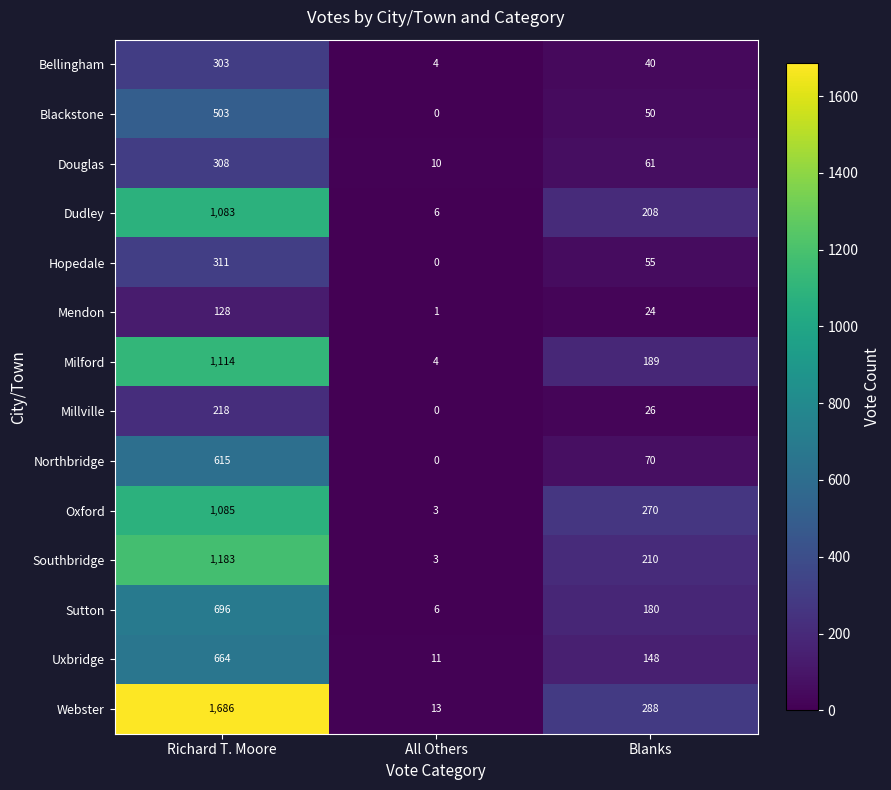

What is the approximate value of Hopedale at Blanks, to the nearest 5?

55